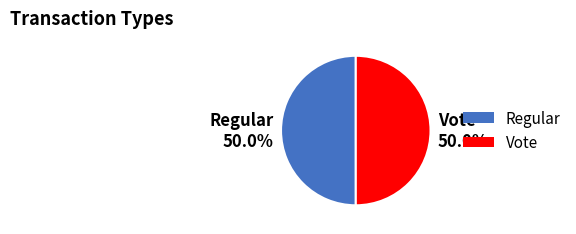

Is it true that Regular is 50% of the pie?

True